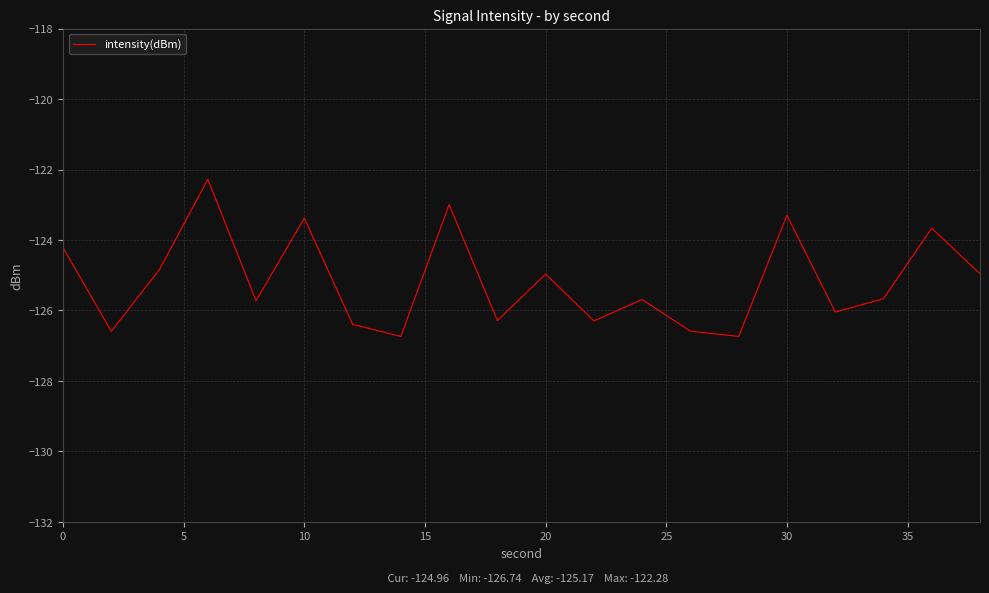

What is the maximum value shown in the chart?

-122.3